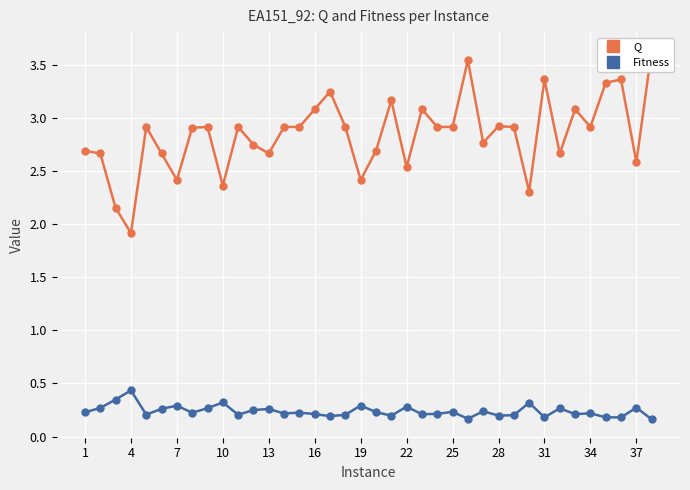

True or false: Fitness has a value of 0.2 at 10.

False